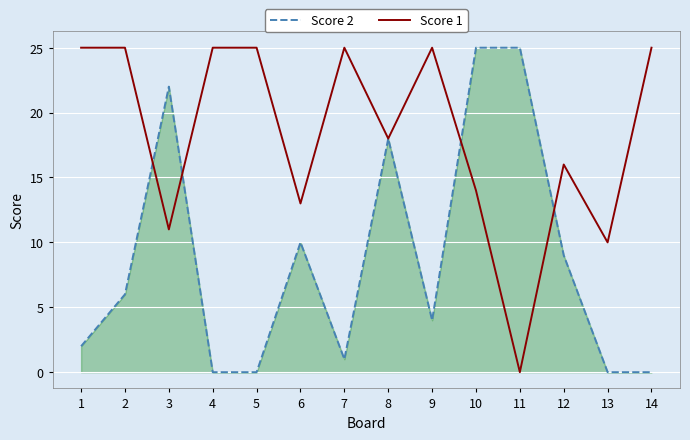

At which category is the sum across all series the highest?

10